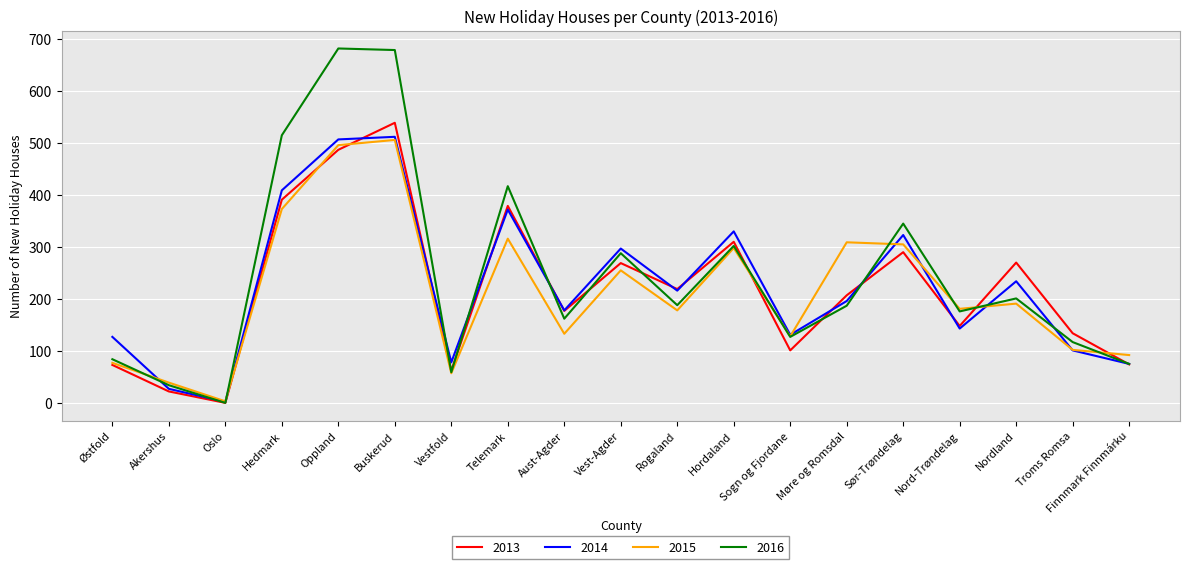

What is the sum of all 2015 values?

4039